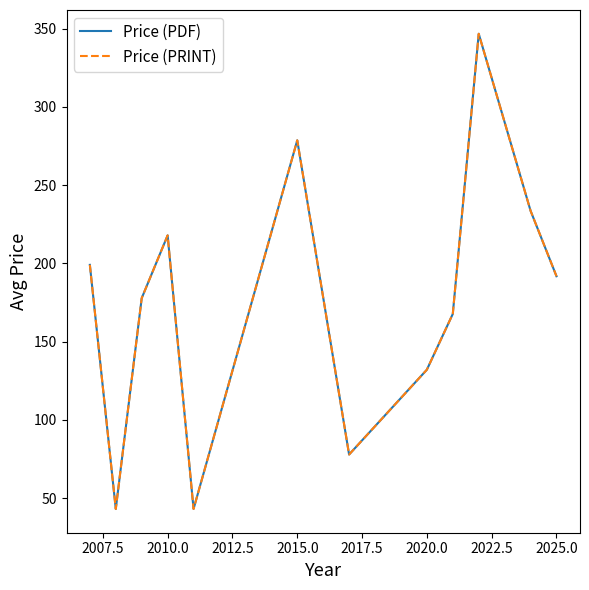

Which series has the largest range (max minus min)?

Price (PDF)